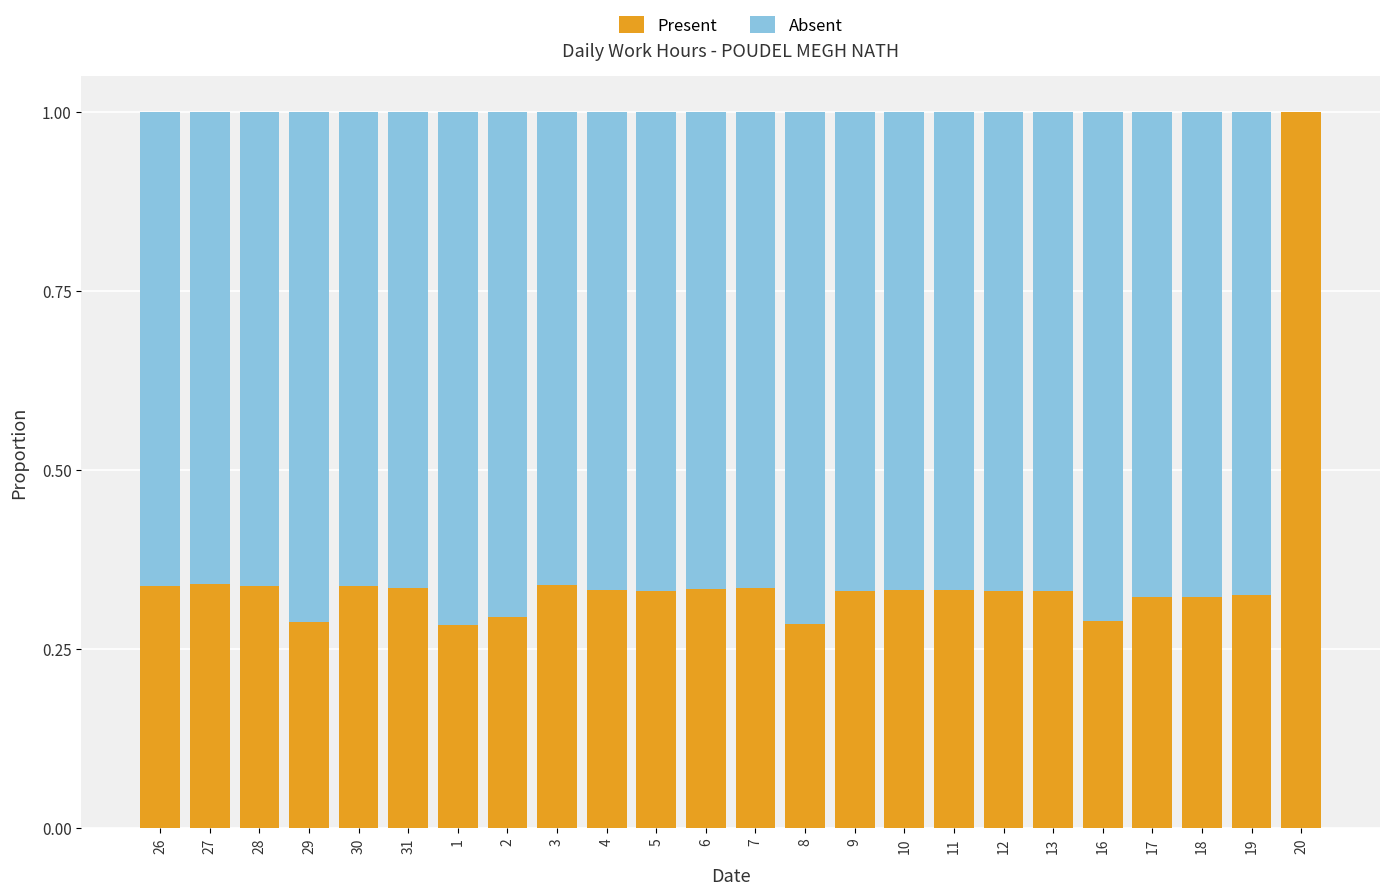

What is the total value across all series at 31?

1.0